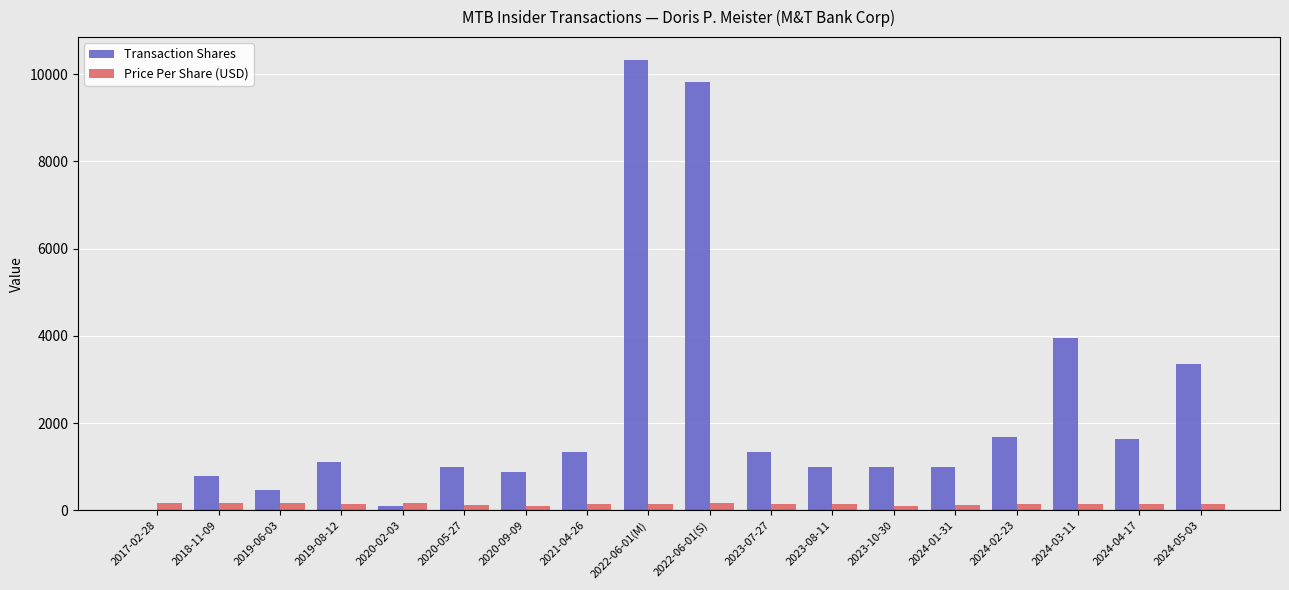

Between 2017-02-28 and 2024-04-17, which series saw the biggest shift?

Transaction Shares